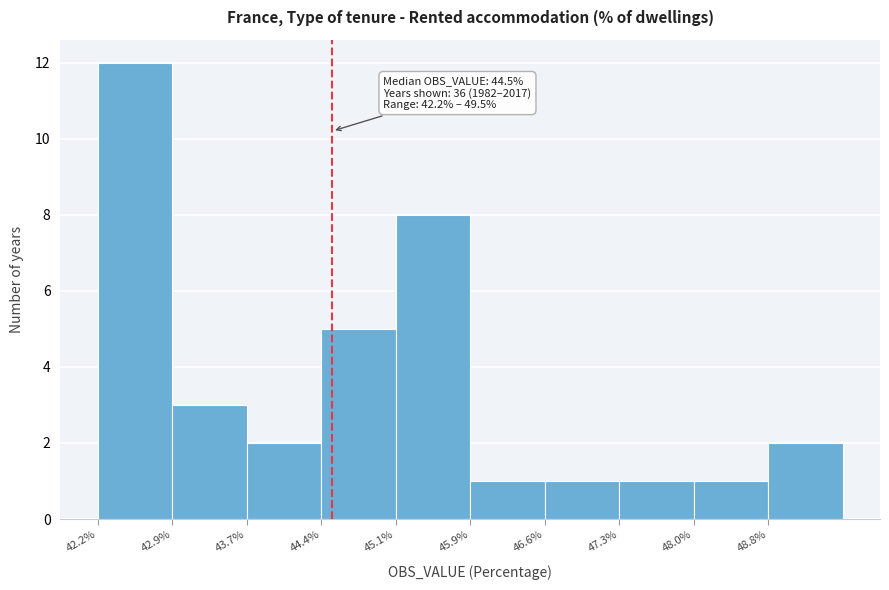

Which range on the x-axis has the tallest bar?

42.20 to 42.93